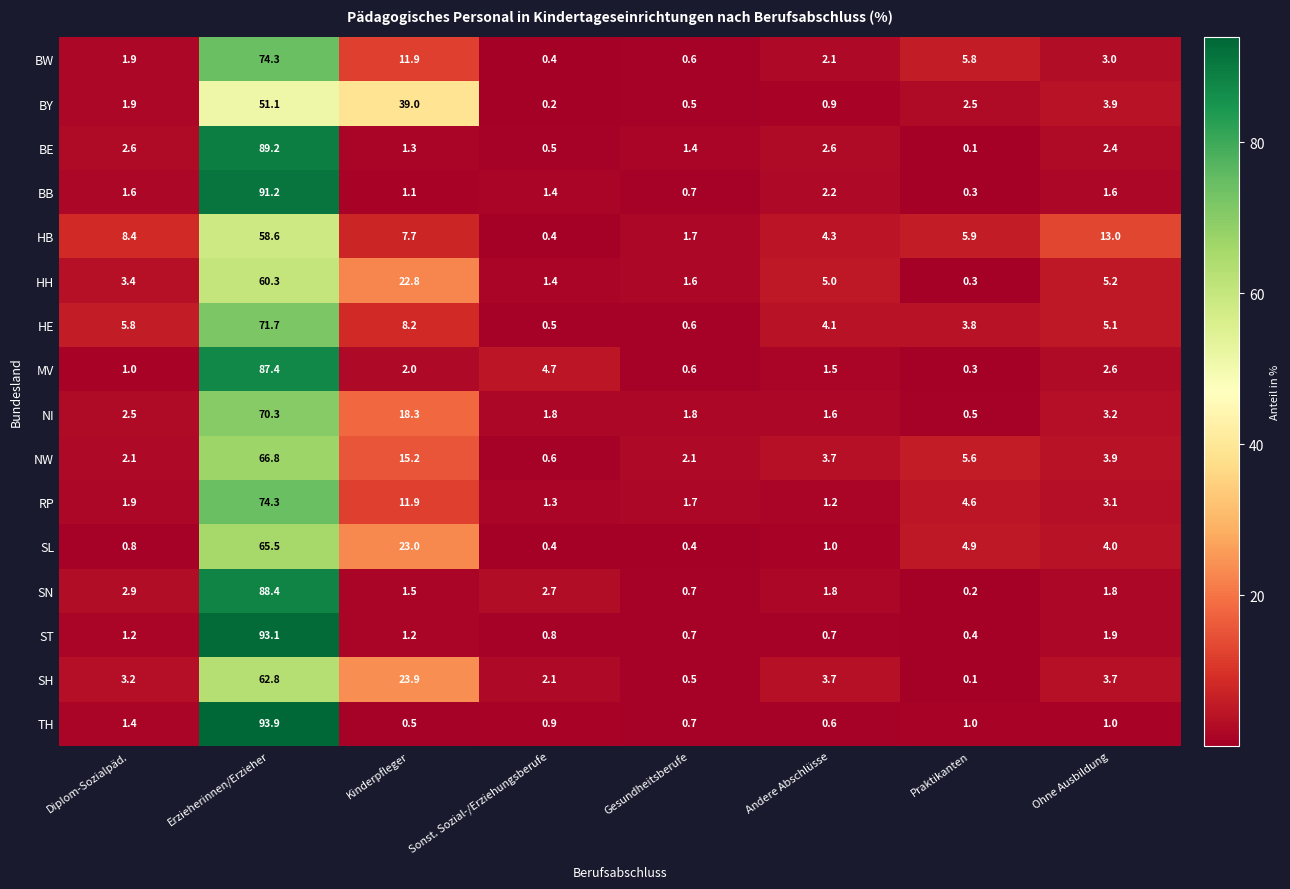

True or false: SL has a value of 5.8 at Ohne Ausbildung.

False